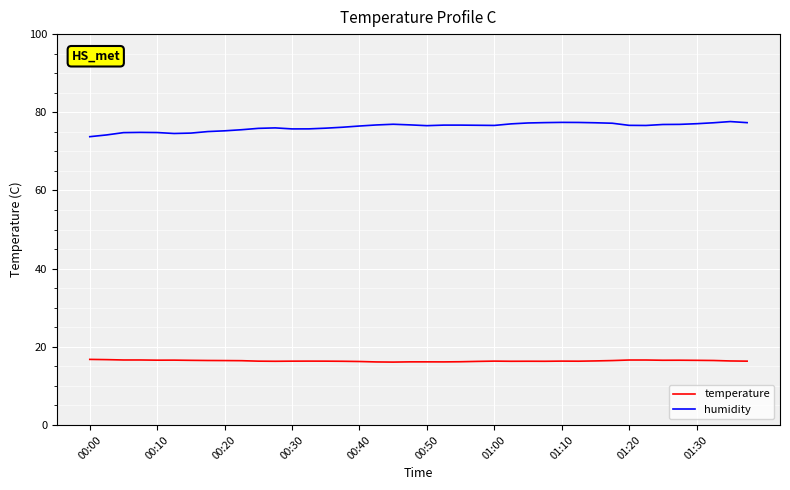

Which series has the largest range (max minus min)?

humidity